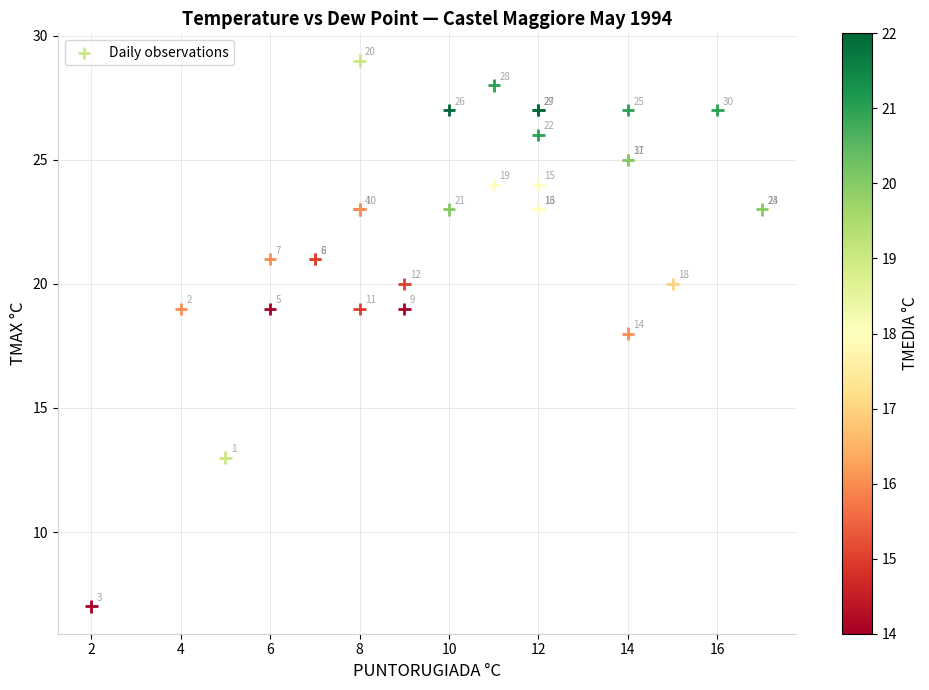

What Y value in the scatter plot is closest to 18?

18